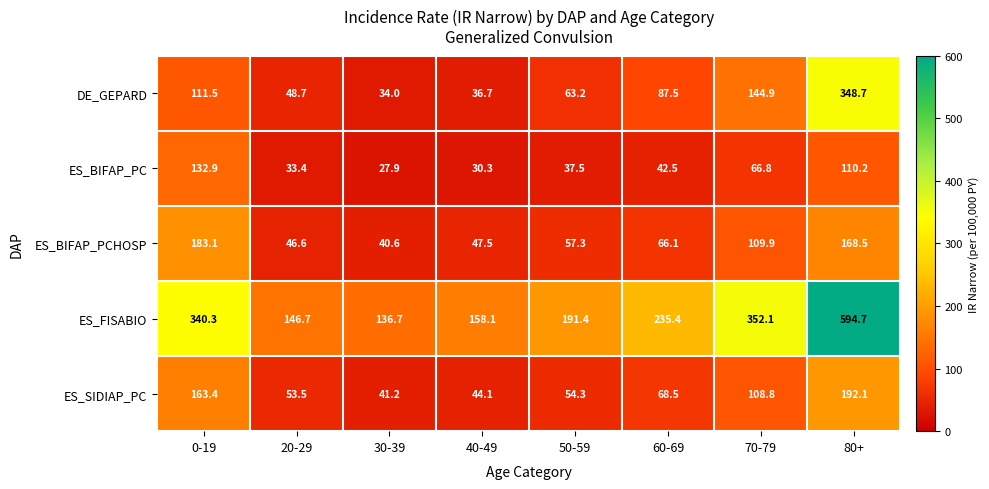

What is the total value across all series at 20-29?

328.9